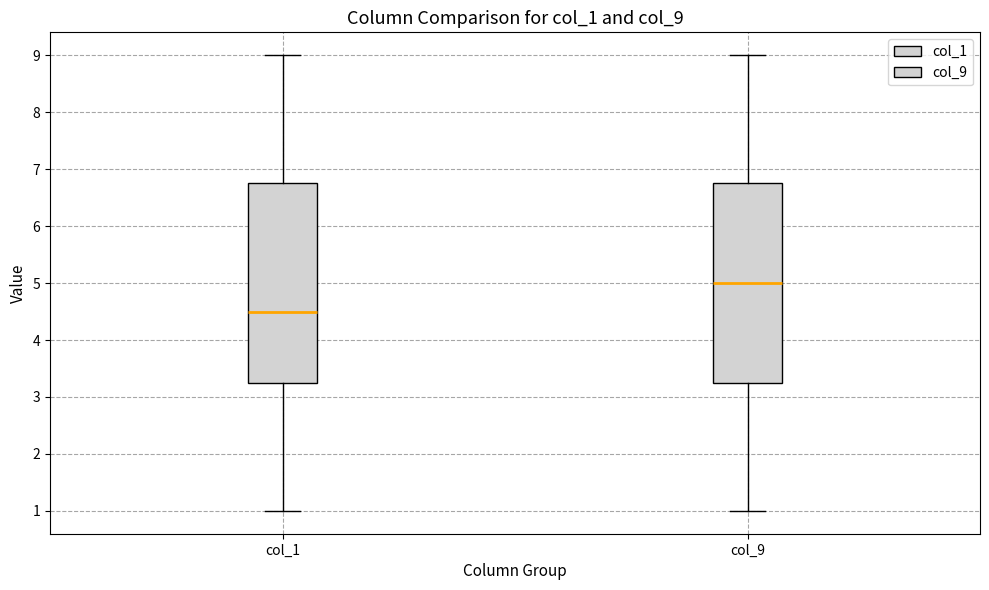

Where does the median line of the box for col_9 sit on the y-axis? The values are not printed on the chart, so give them approximately, as read against the axis.

5.0